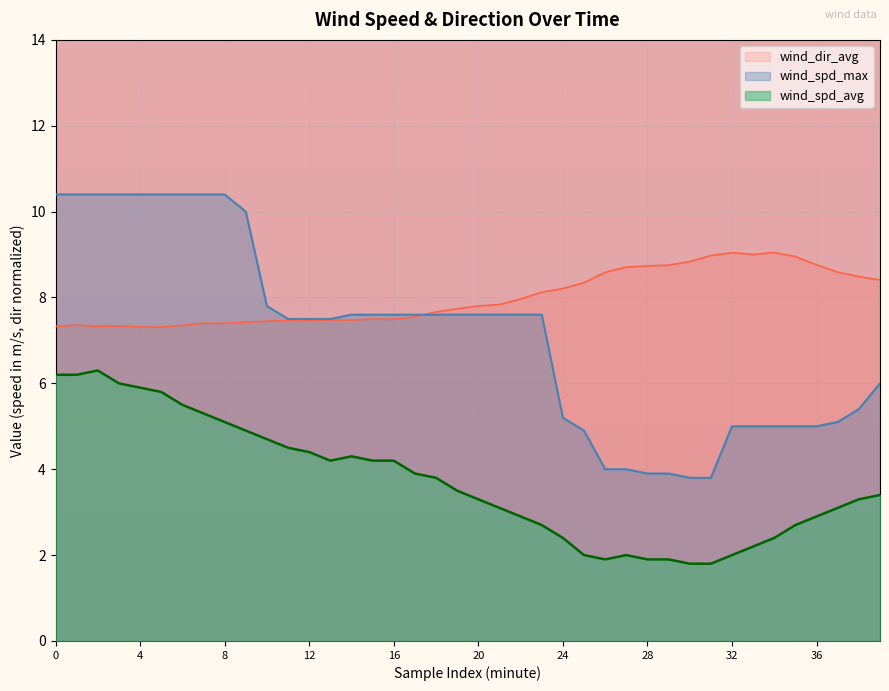

In wind_dir_avg, how many points are lower than both neighbors (excluding endpoints)?

7